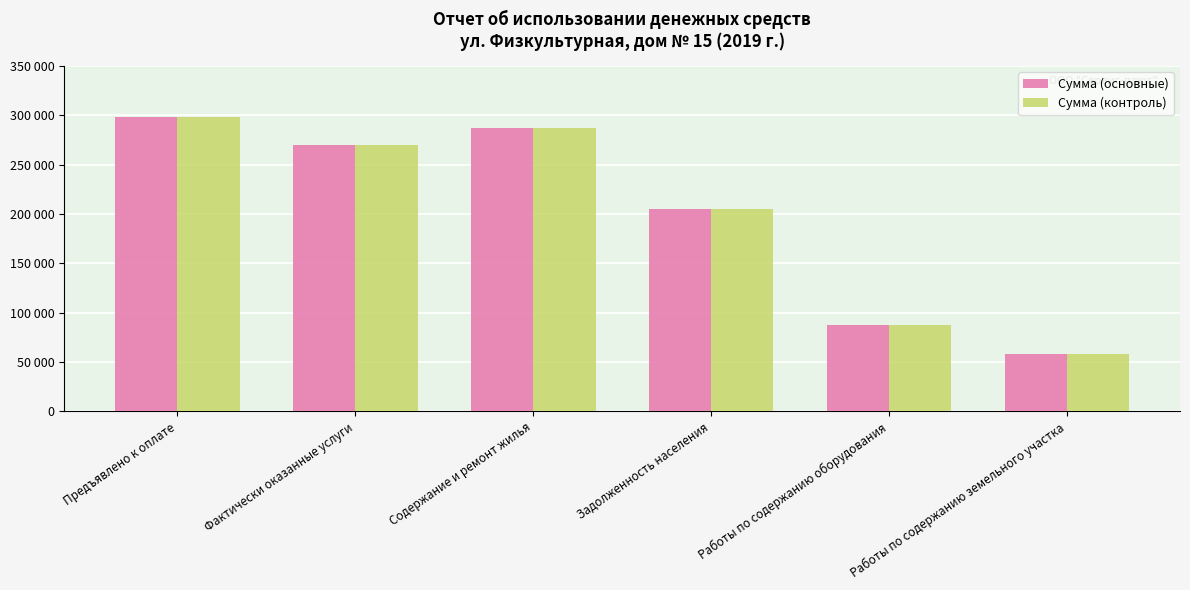

At how many categories does at least one series exceed 212289?

3